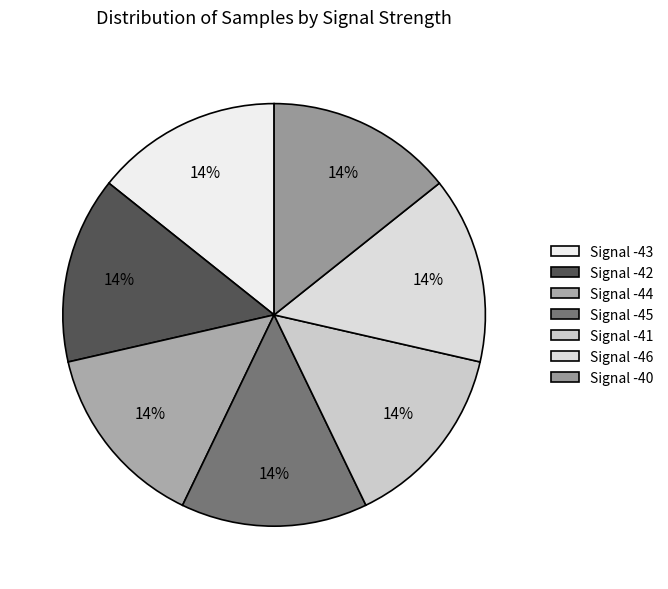

Count the number of slices in the pie.

7